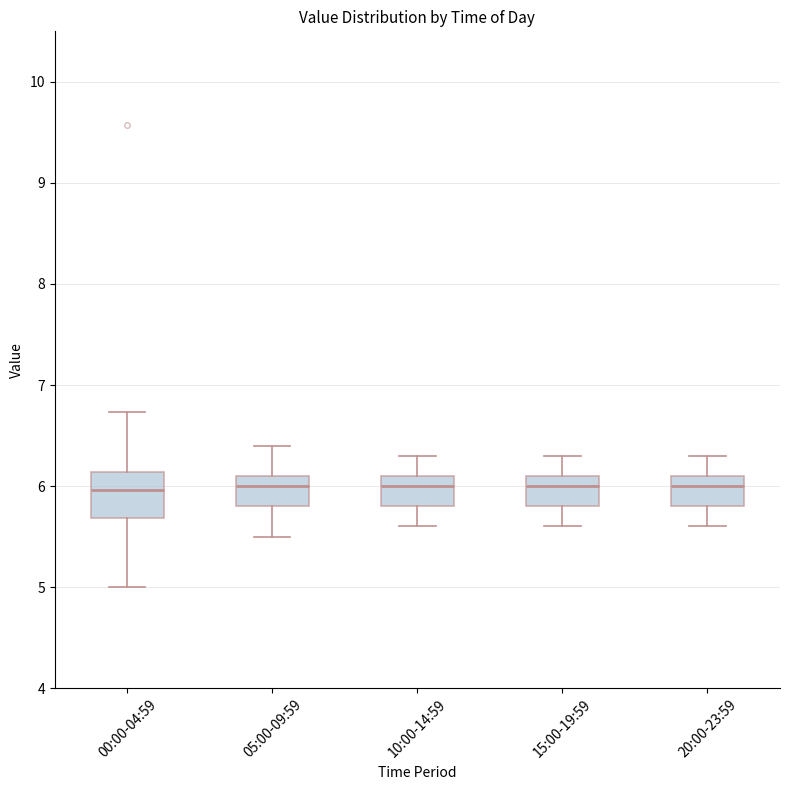

Reading left to right, transcribe this box plot: for each box, give where its median line is, the range the box spans, and where its two whiskers end, as read against the y-axis. The values are not printed on the chart, so give them approximately, as read against the axis.

00:00-04:59: median 6.0, box 5.7 to 6.1, whiskers 5.0 to 6.7
05:00-09:59: median 6.0, box 5.8 to 6.1, whiskers 5.5 to 6.4
10:00-14:59: median 6.0, box 5.8 to 6.1, whiskers 5.6 to 6.3
15:00-19:59: median 6.0, box 5.8 to 6.1, whiskers 5.6 to 6.3
20:00-23:59: median 6.0, box 5.8 to 6.1, whiskers 5.6 to 6.3